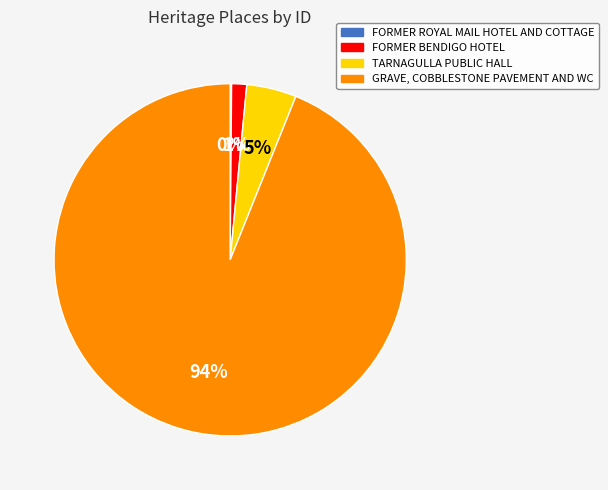

Which category has the biggest portion of the pie?

GRAVE, COBBLESTONE PAVEMENT AND WC